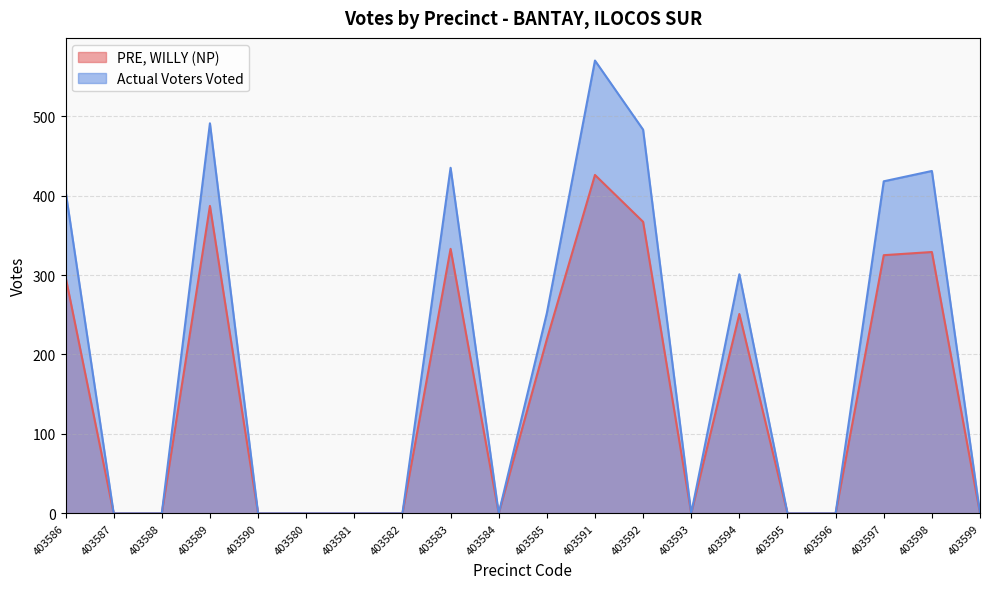

Reading right to left, extract all data points from this chart.

PRE, WILLY (NP): 403599=0	403598=329	403597=325	403596=0	403595=0	403594=251	403593=0	403592=367	403591=426	403585=219	403584=0	403583=333	403582=0	403581=0	403580=0	403590=0	403589=387	403588=0	403587=0	403586=298
Actual Voters Voted: 403599=0	403598=431	403597=418	403596=0	403595=0	403594=301	403593=0	403592=483	403591=570	403585=252	403584=0	403583=435	403582=0	403581=0	403580=0	403590=0	403589=491	403588=0	403587=0	403586=406